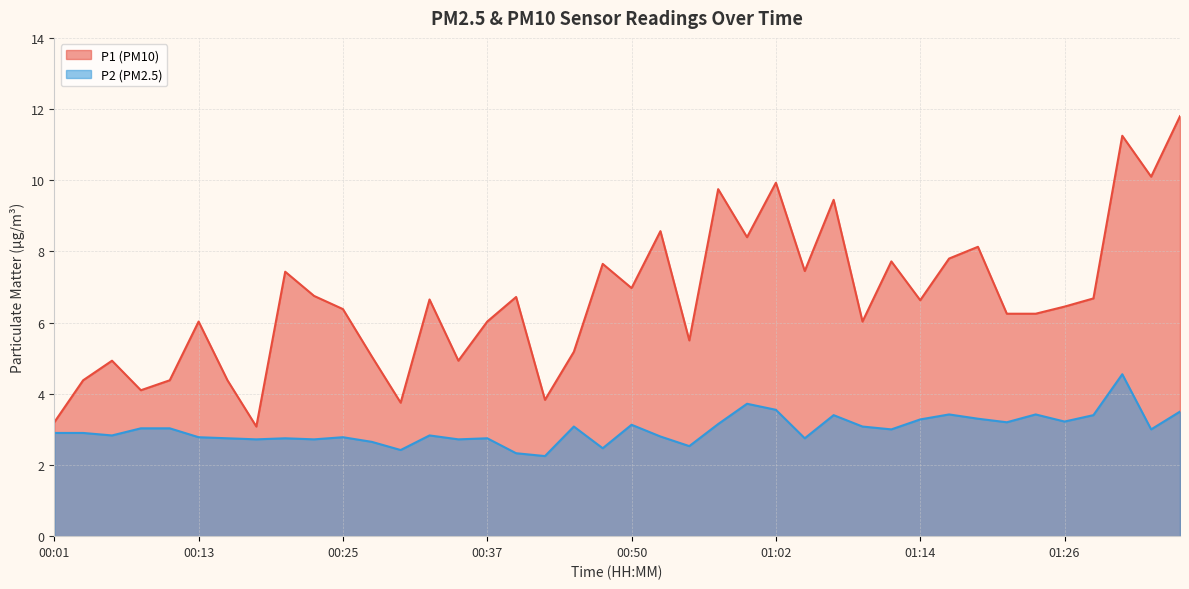

What is the maximum value for P2?

4.5